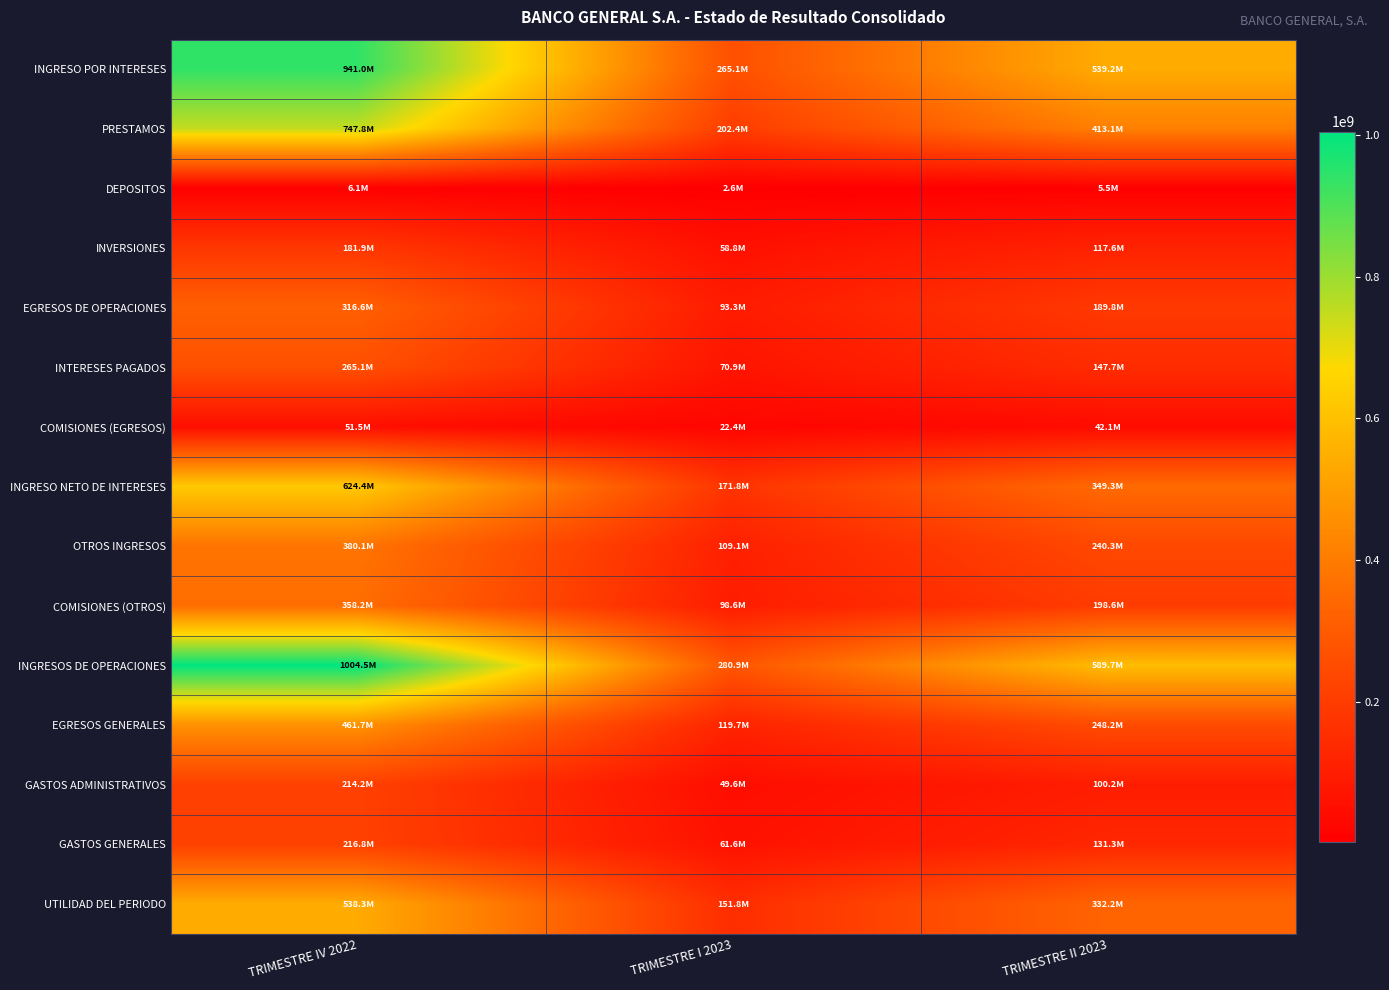

At how many categories does at least one series exceed 525438753?

2